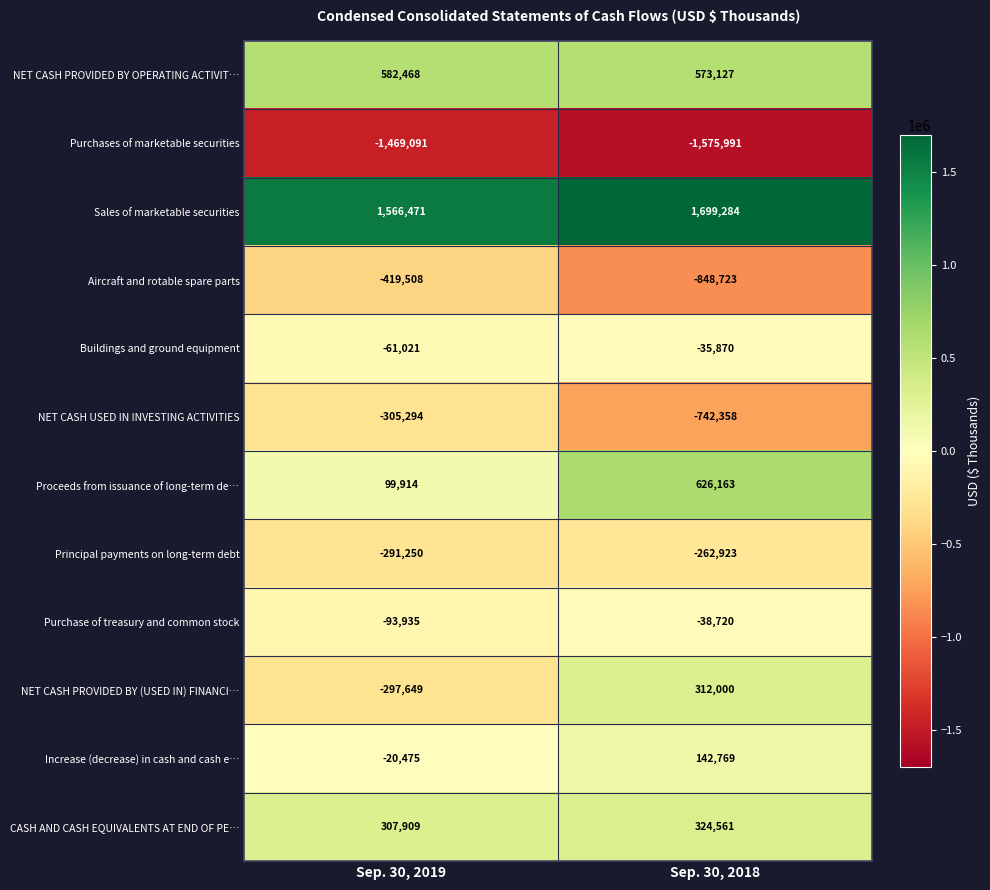

Reading right to left, extract all data points from this chart.

NET CASH PROVIDED BY OPERATING ACTIVIT…: 573127	582468
Purchases of marketable securities: -1575991	-1469091
Sales of marketable securities: 1699284	1566471
Aircraft and rotable spare parts: -848723	-419508
Buildings and ground equipment: -35870	-61021
NET CASH USED IN INVESTING ACTIVITIES: -742358	-305294
Proceeds from issuance of long-term de…: 626163	99914
Principal payments on long-term debt: -262923	-291250
Purchase of treasury and common stock: -38720	-93935
NET CASH PROVIDED BY (USED IN) FINANCI…: 312000	-297649
Increase (decrease) in cash and cash e…: 142769	-20475
CASH AND CASH EQUIVALENTS AT END OF PE…: 324561	307909